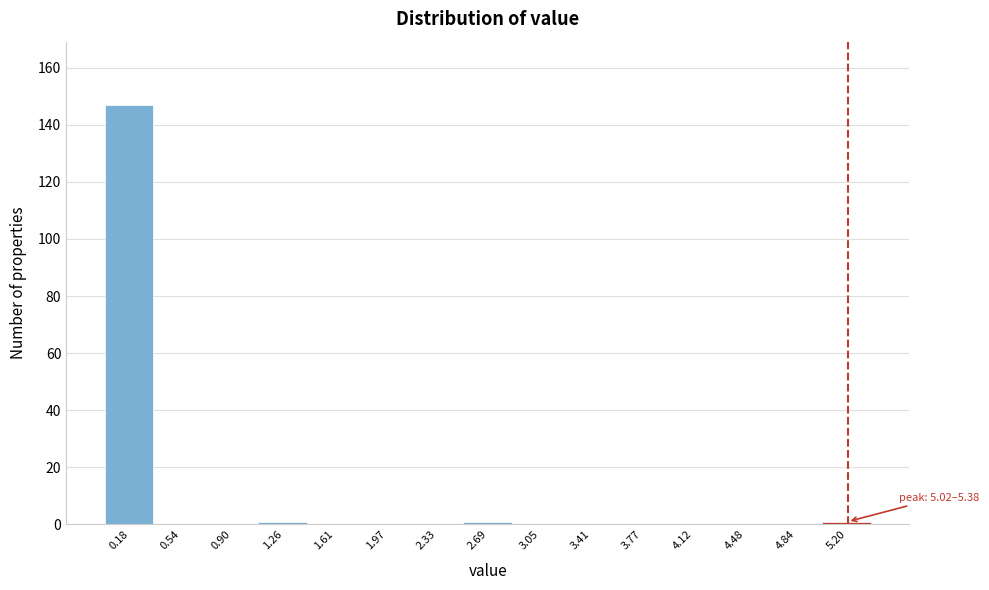

Which range on the x-axis has the tallest bar?

0.00 to 0.35